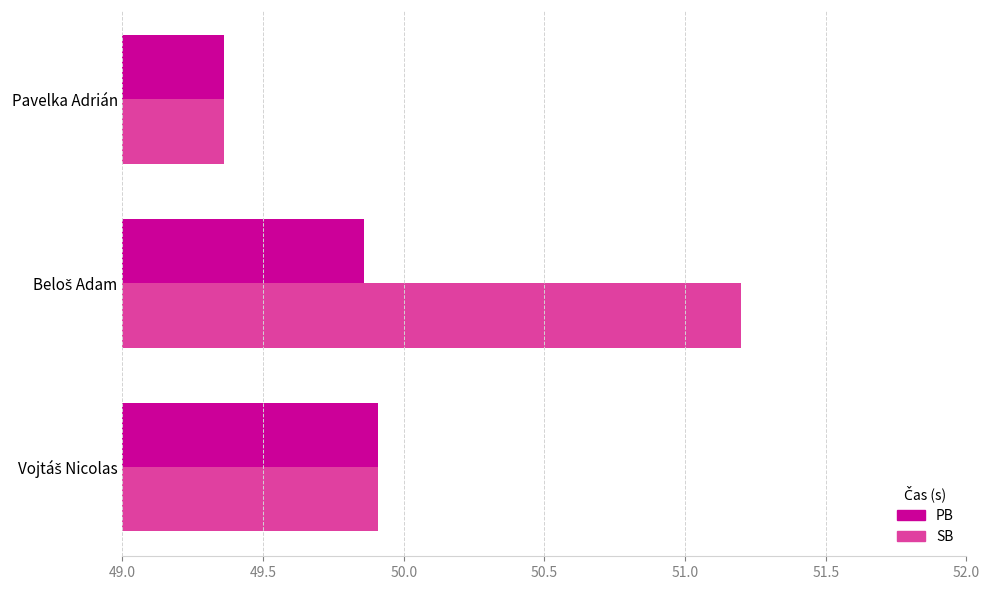

At which label is PB closest to 49?

Pavelka Adrián